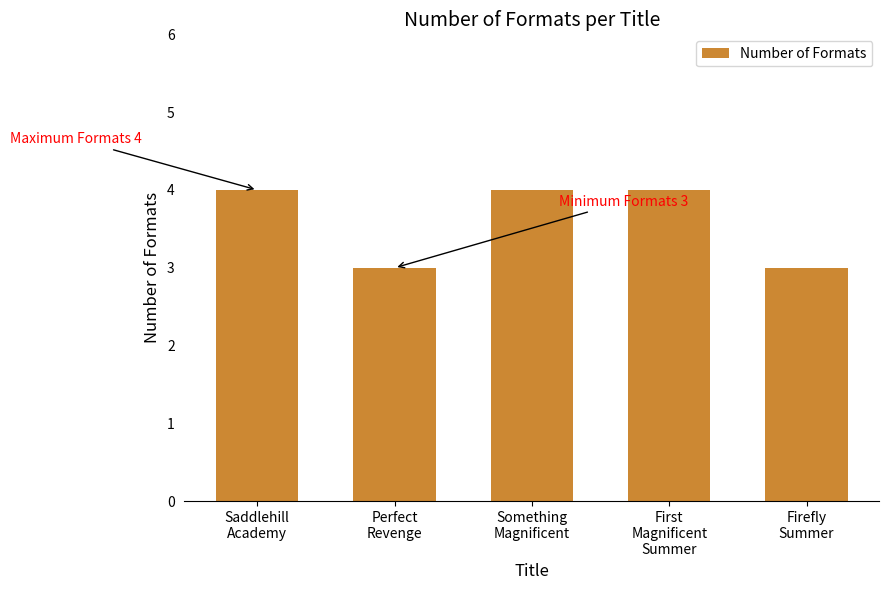

Reading right to left, list all the values displayed in this chart.

Firefly
Summer=3	First
Magnificent
Summer=4	Something
Magnificent=4	Perfect
Revenge=3	Saddlehill
Academy=4